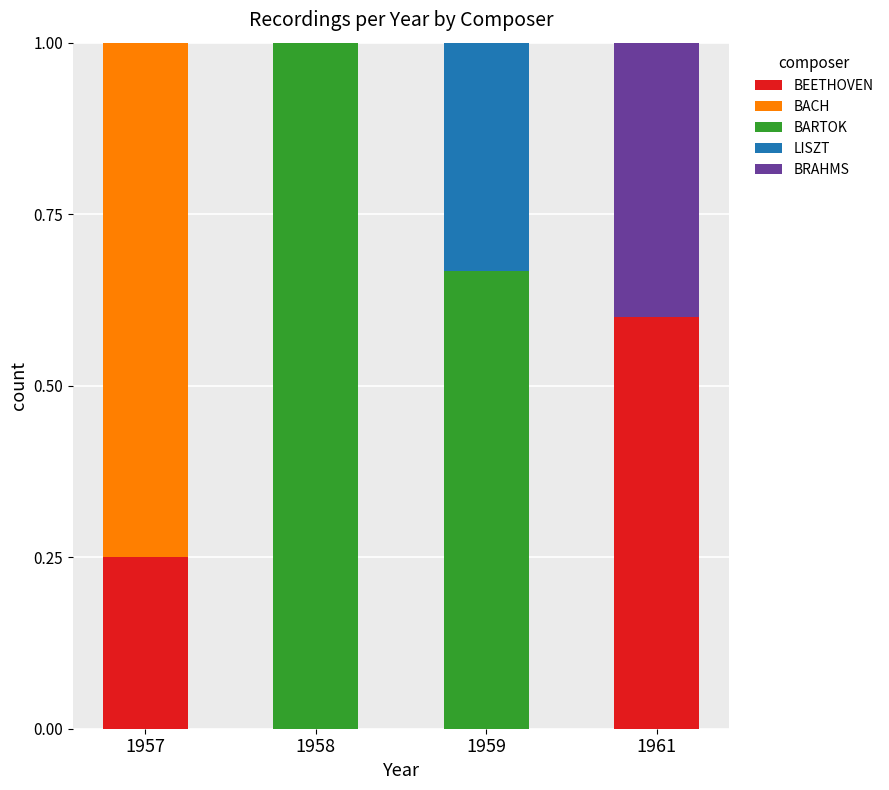

At which label does BEETHOVEN reach its peak?

1961